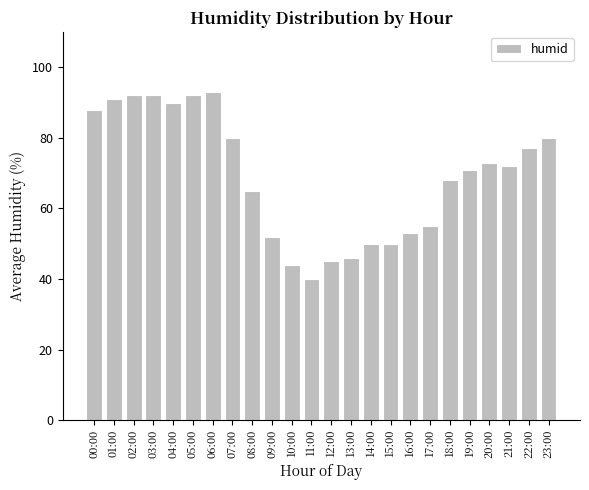

At which category does the chart reach its minimum across all series?

11:00